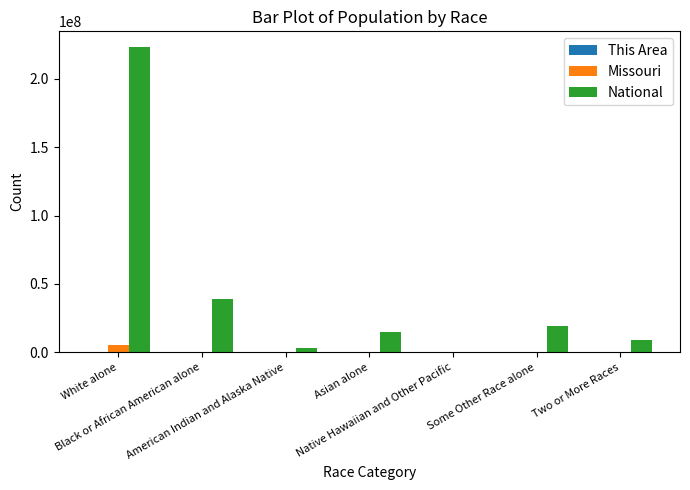

Are the bars horizontal?

No